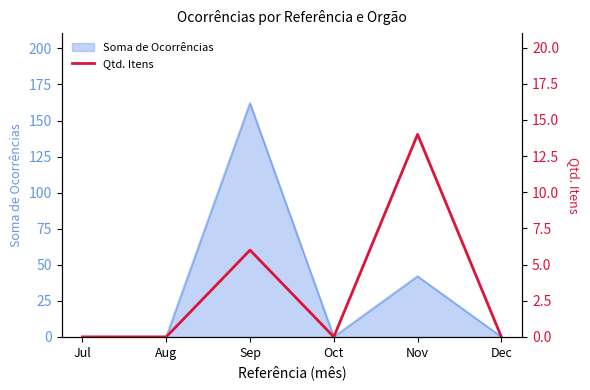

Where is the data nearest to the value 7?

Sep